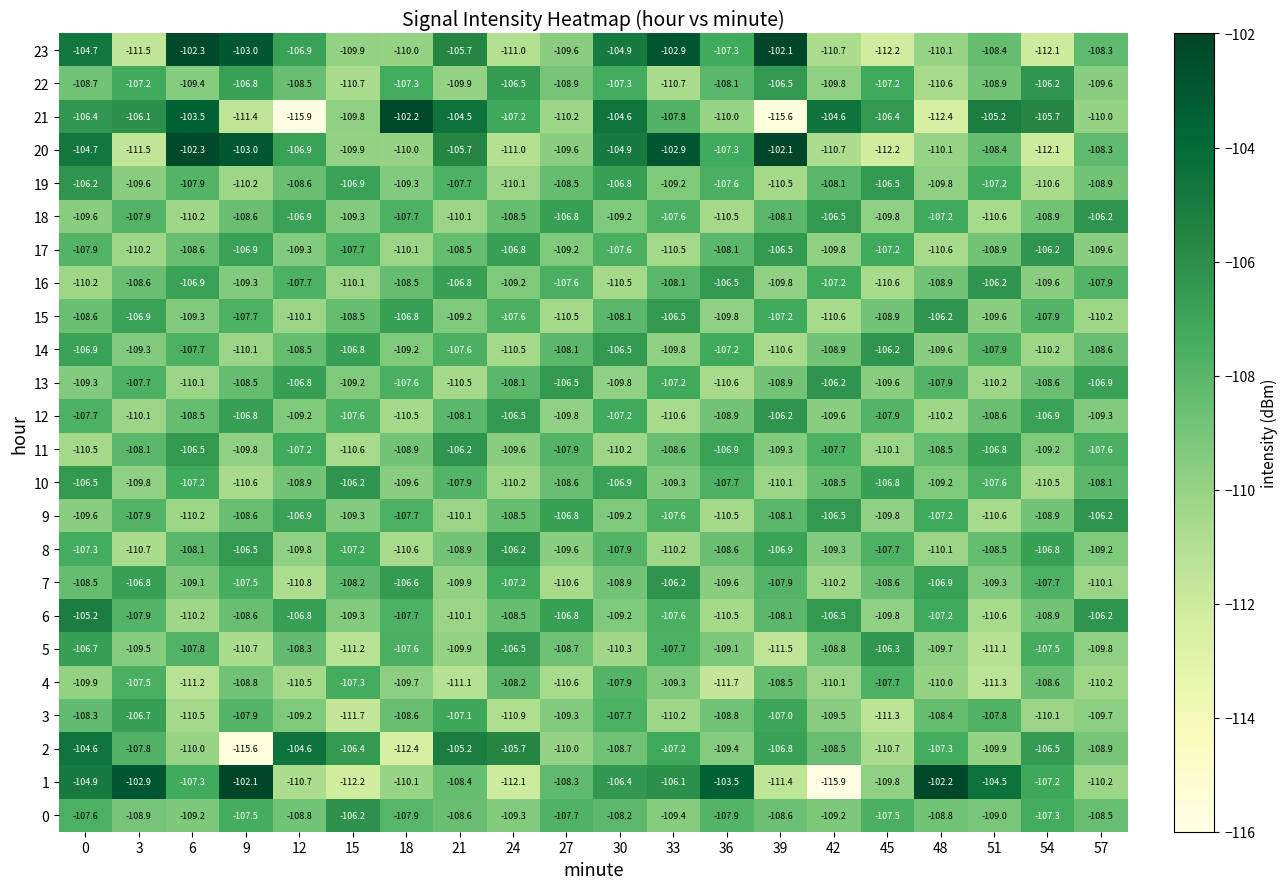

How many series are shown in this chart?

24